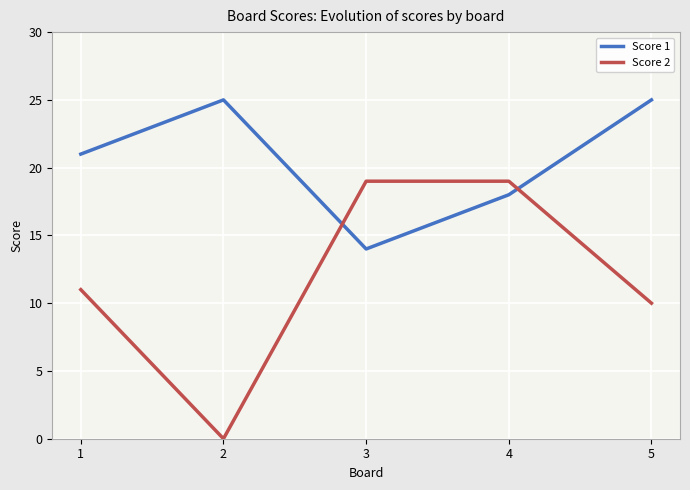

Rank the series at 2 from lowest to highest value.

Score 2, Score 1